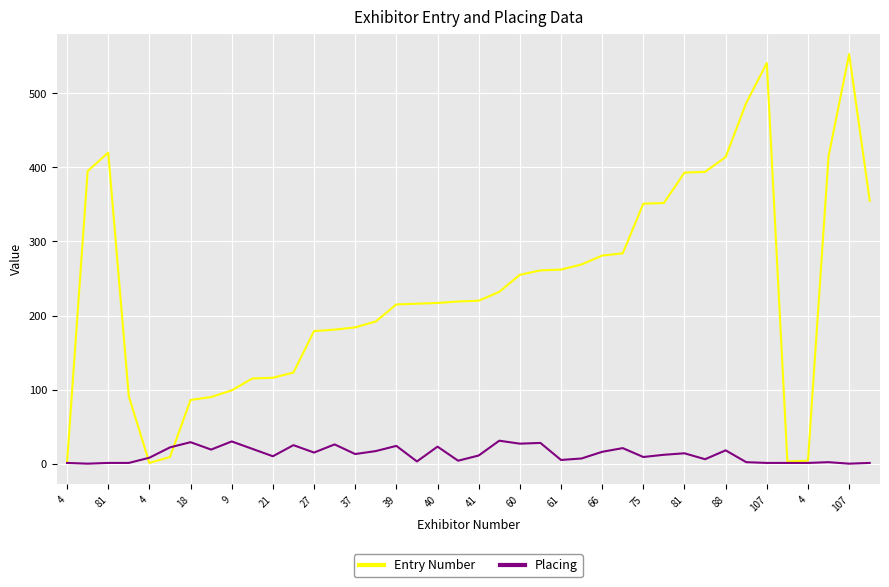

Which series has the largest range (max minus min)?

Entry Number